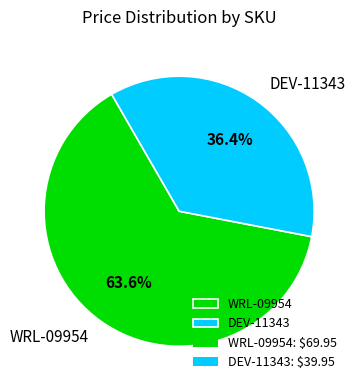

Is it true that WRL-09954 is 64% of the pie?

True